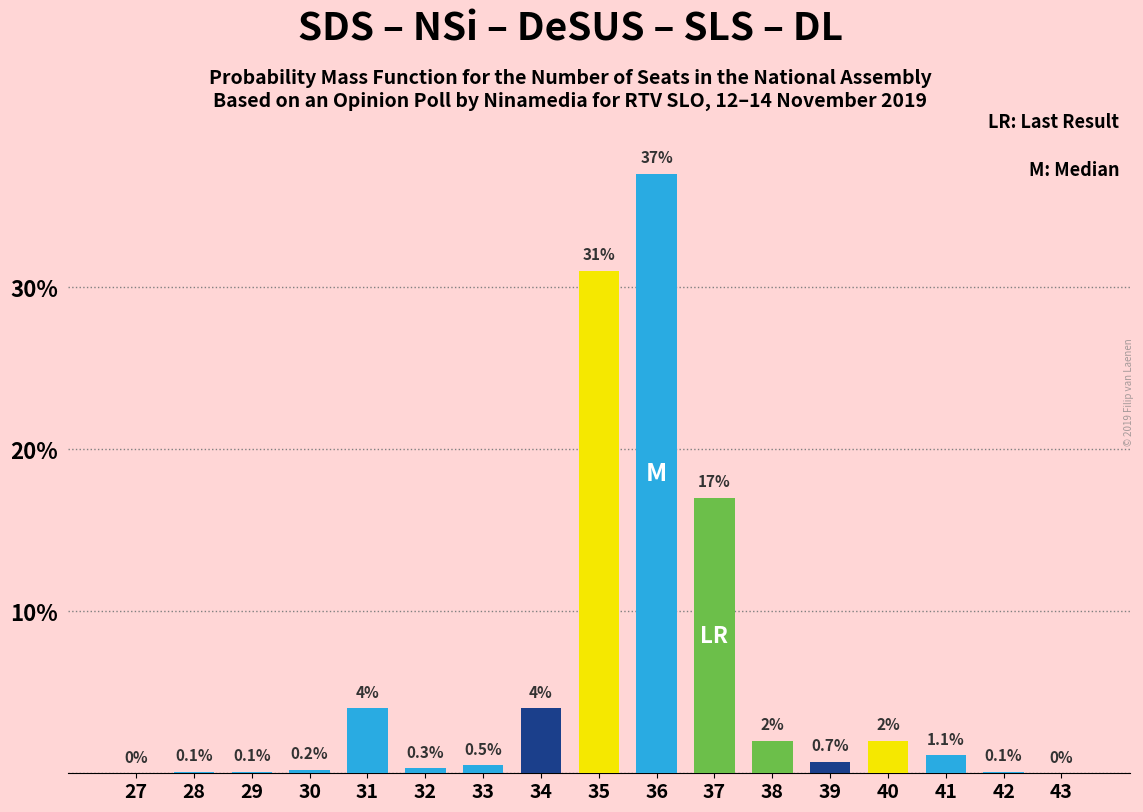

Reading left to right, what are all the values shown in this chart?

27=0.0	28=0.1	29=0.1	30=0.2	31=4.0	32=0.3	33=0.5	34=4.0	35=31.0	36=37.0	37=17.0	38=2.0	39=0.7	40=2.0	41=1.1	42=0.1	43=0.0